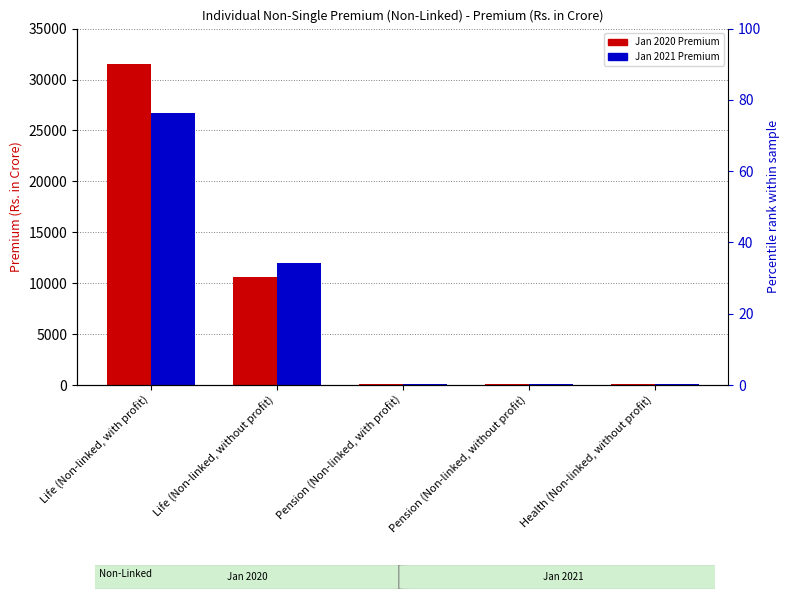

Which series has the widest spread of values?

JANUARY 2020 Premium